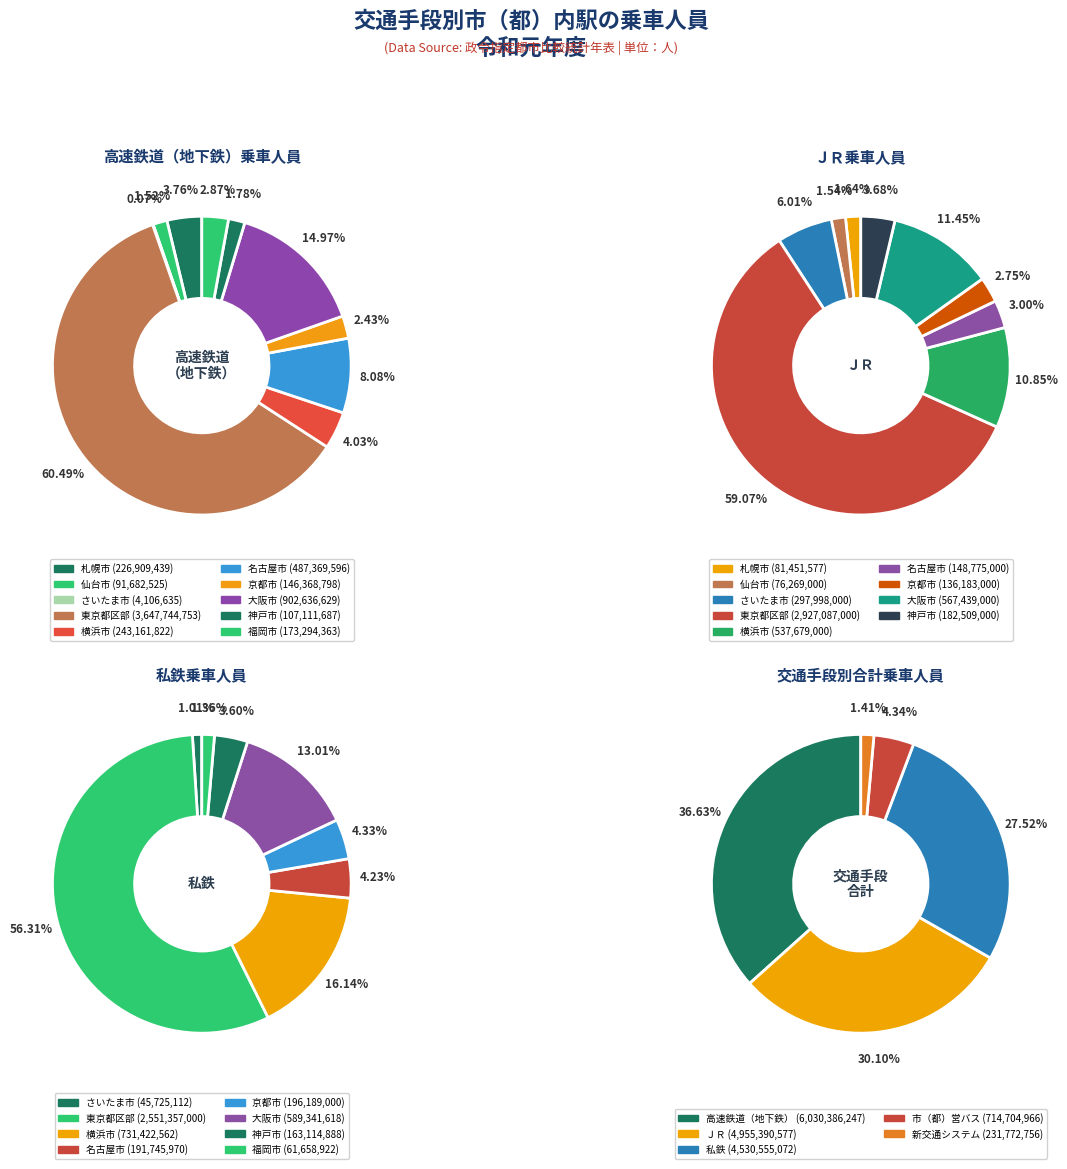

Do 大阪市 and 福岡市 together represent more than half of the pie?

No